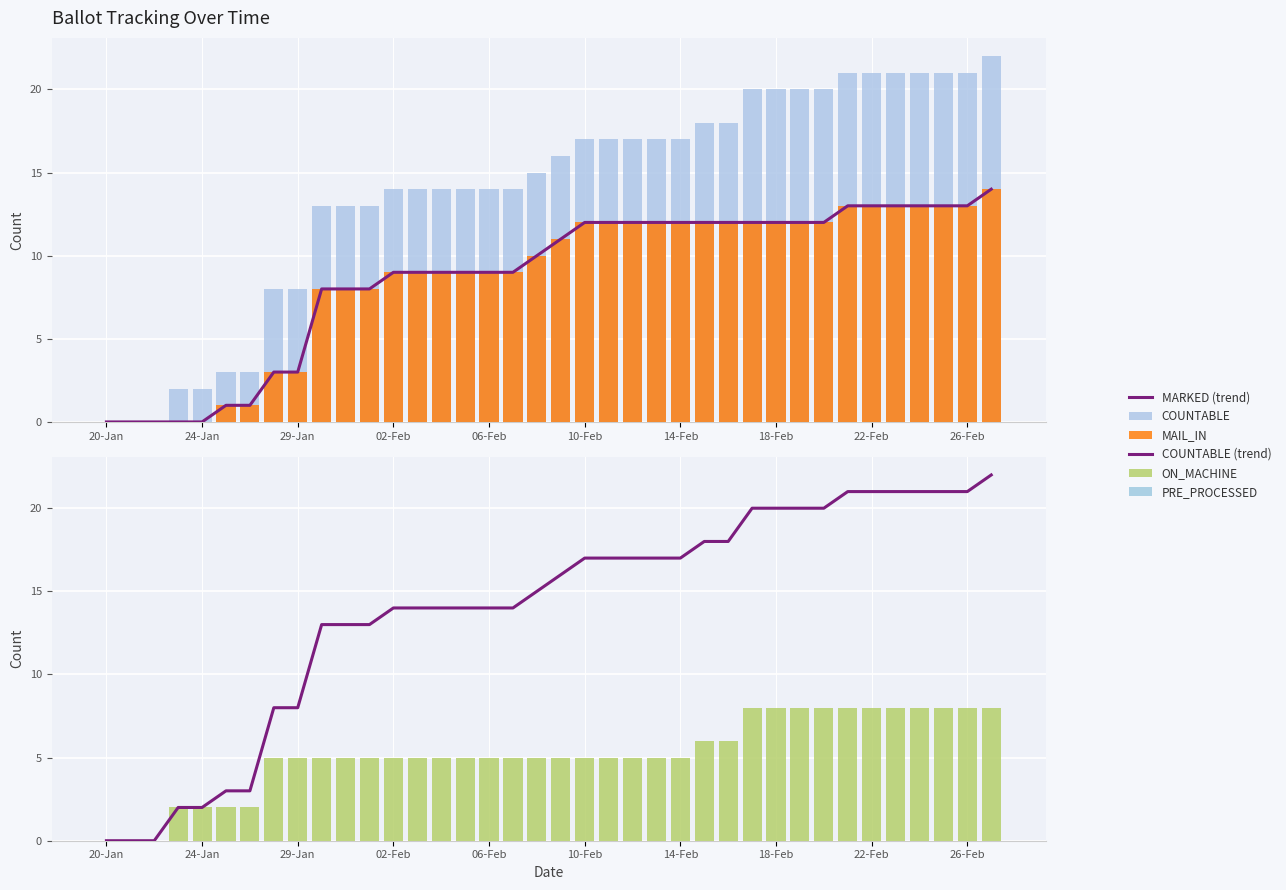

What is the difference between the highest and lowest values at 14?

14